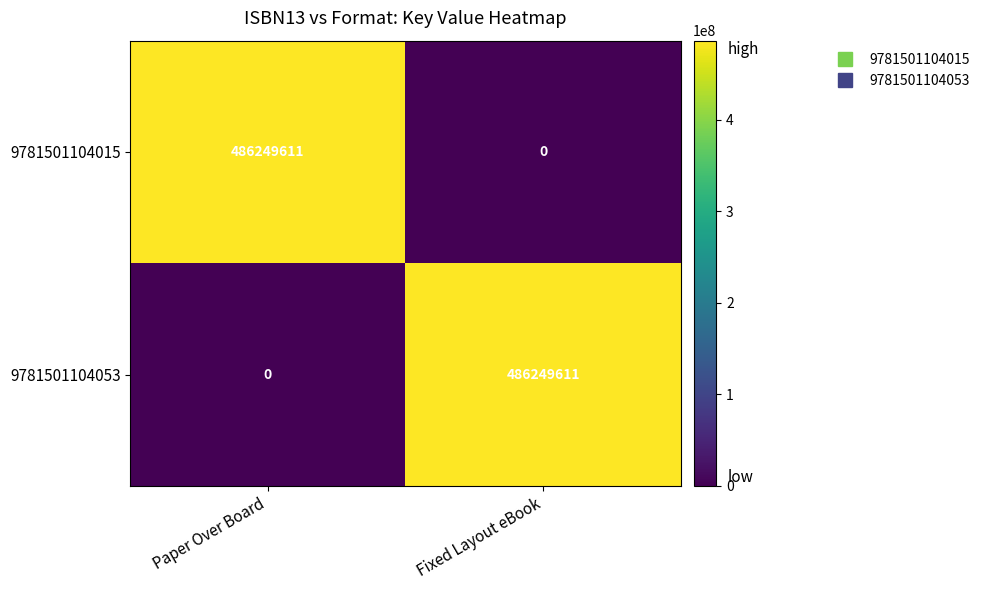

At which label is 9781501104053 closest to 243124805?

Paper Over Board